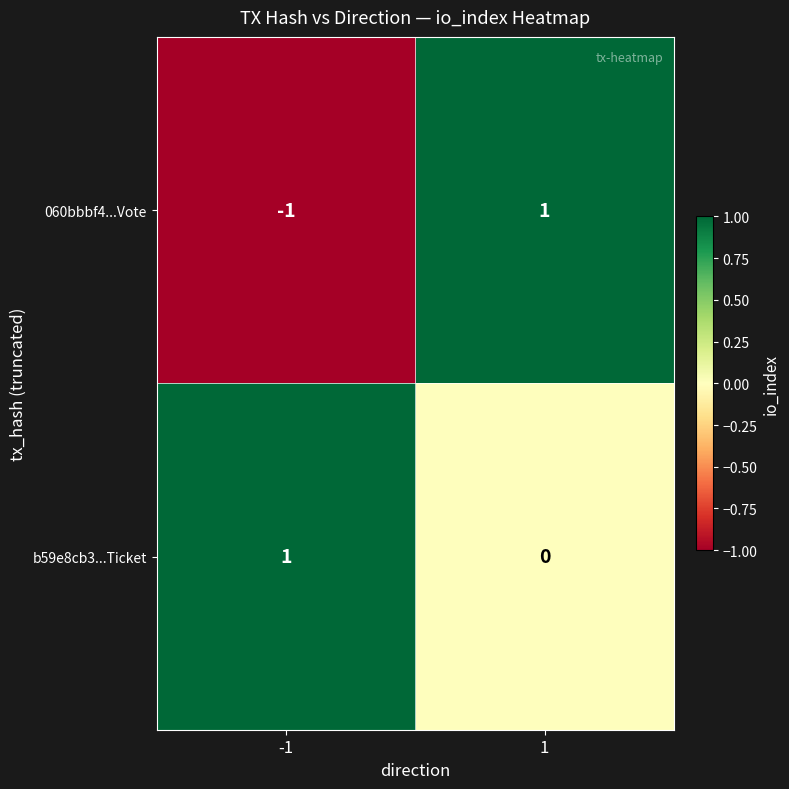

Which series has the largest range (max minus min)?

060bbbf4...Vote